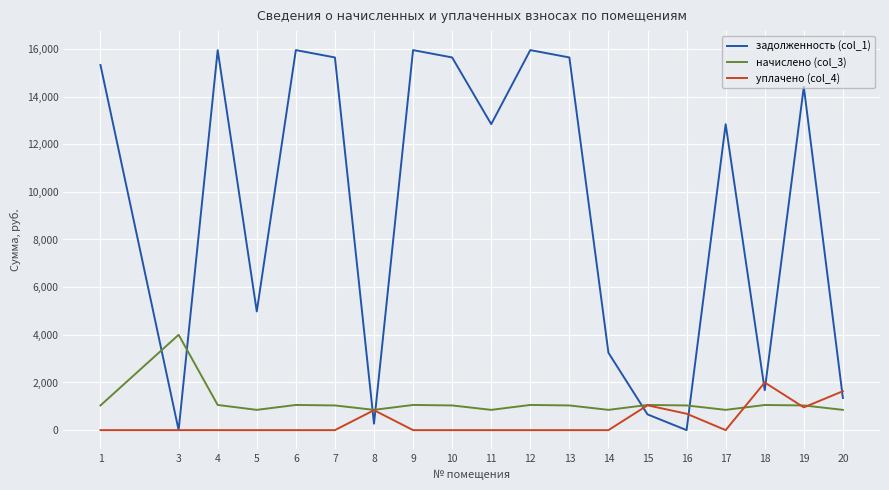

At which label does начислено (col_3) first exceed 1035?

1